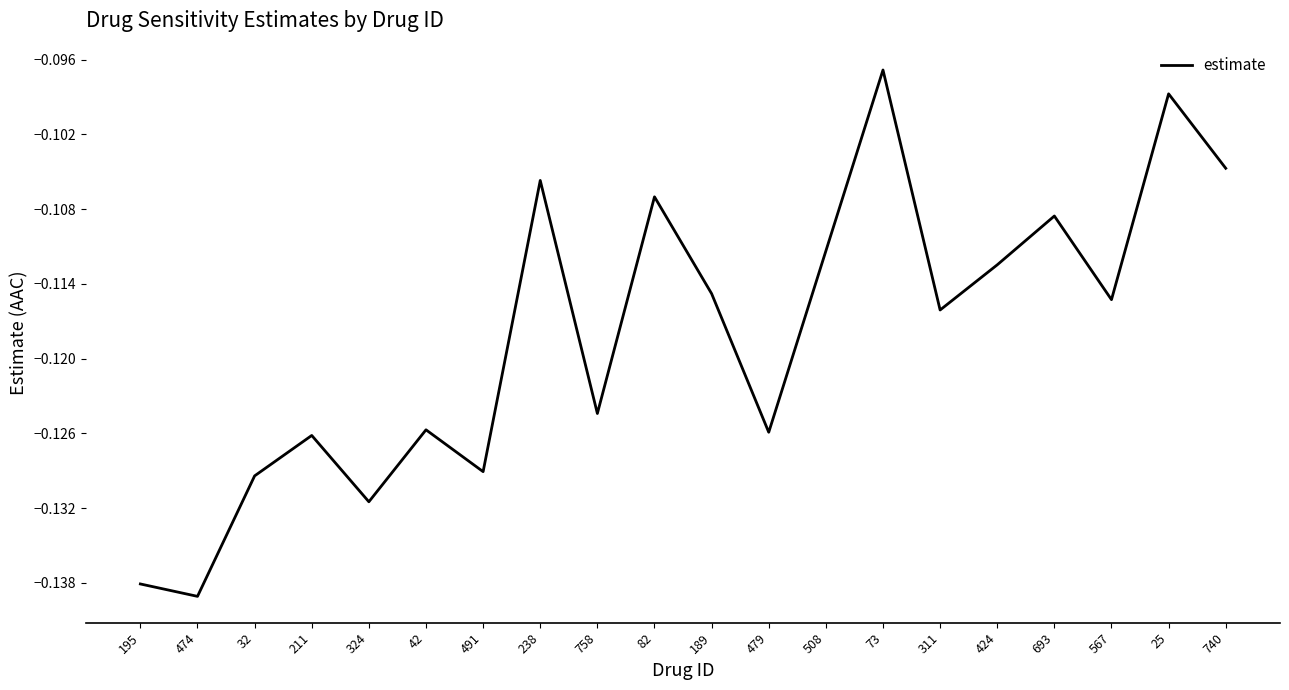

Between 567 and 189, which is larger?

189